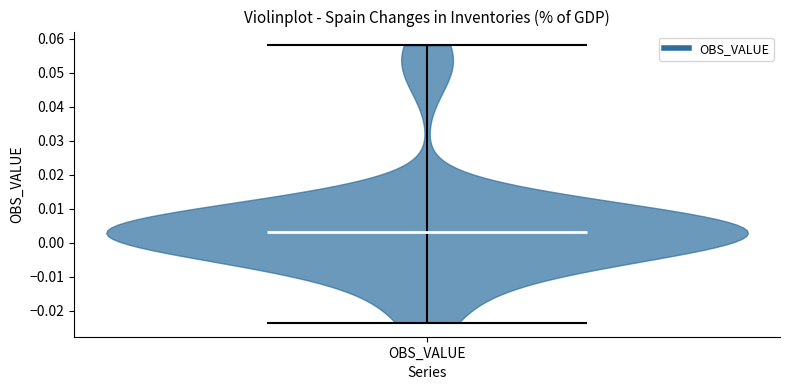

What is the highest point the violin for OBS_VALUE reaches on the y-axis? The values are not printed on the chart, so give them approximately, as read against the axis.

0.058